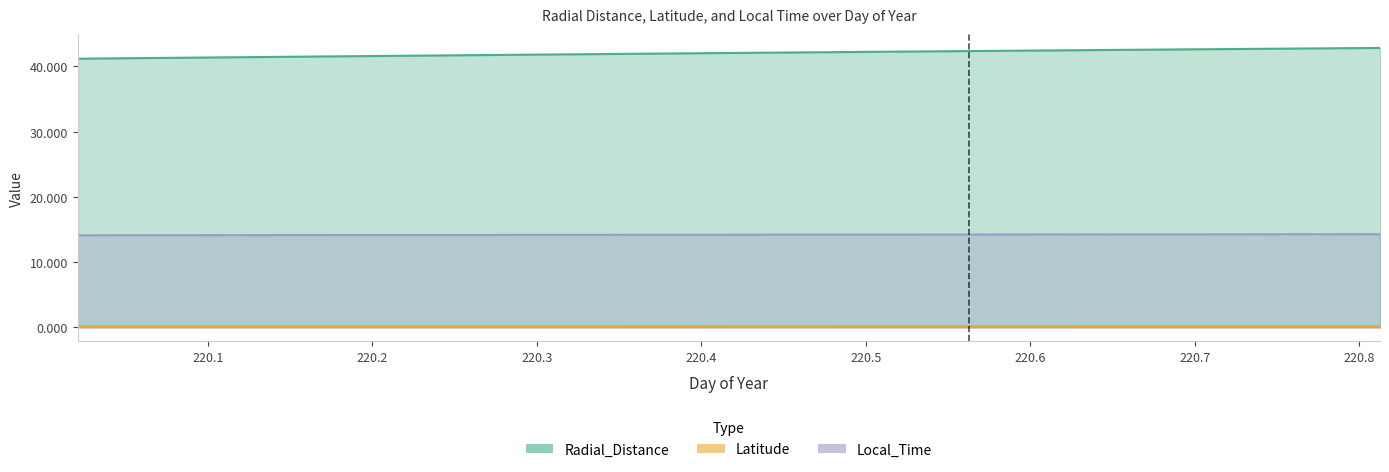

What is the approximate value of Radial_Distance at 220.1458?

41.5